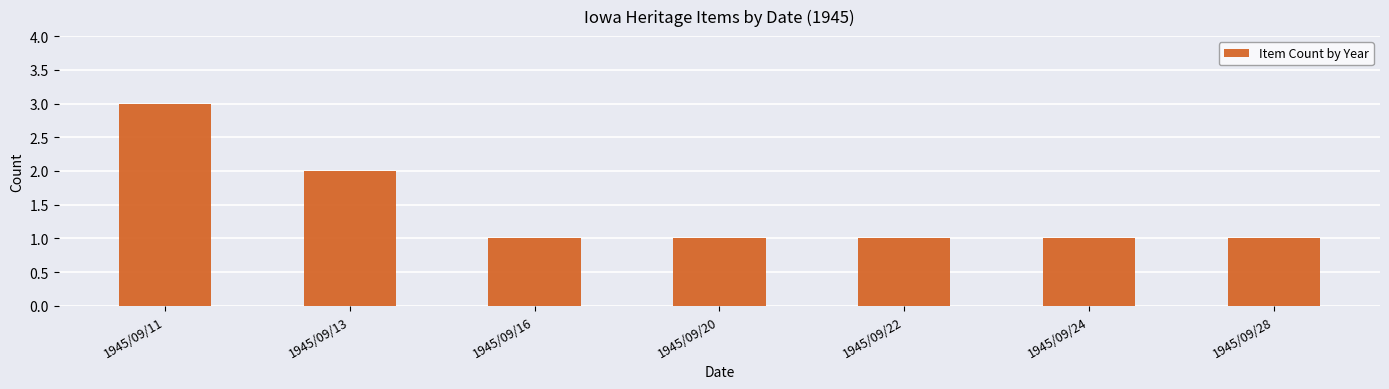

Approximately how many times larger is the value at 1945/09/20 compared to 1945/09/16?

1.0